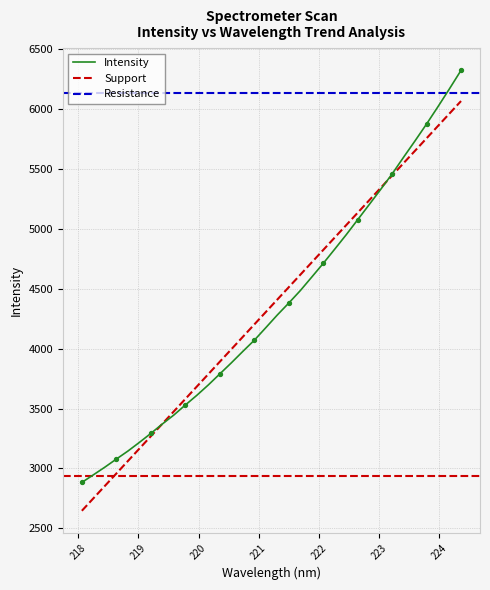

Approximately how many times larger is the value at 223.408 compared to 224.3616?

0.9